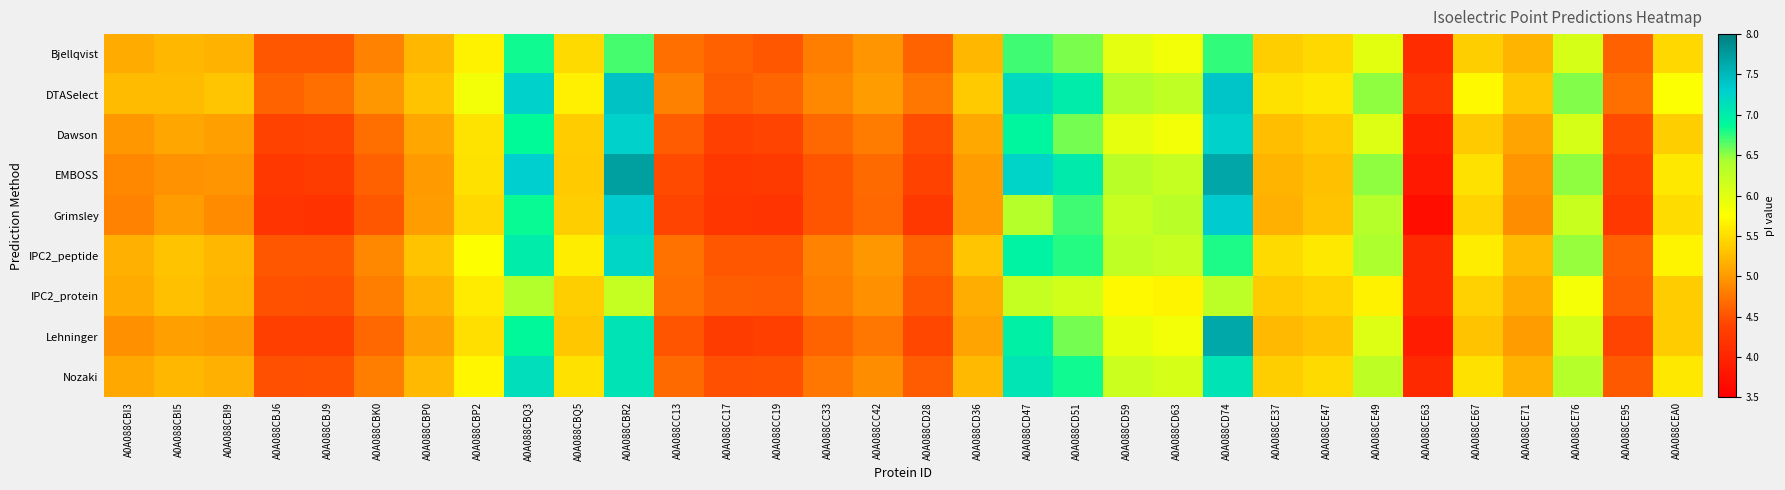

What is the greatest value displayed?

7.7